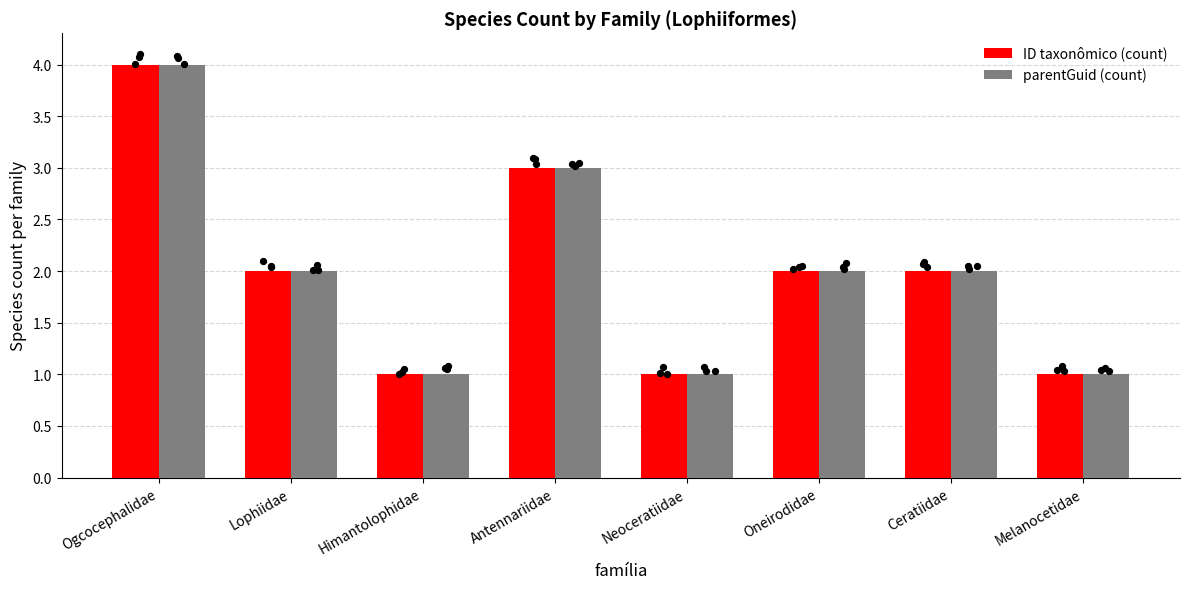

Is the value of parentGuid (count) at Oneirodidae greater than the value of ID taxonômico (count) at Himantolophidae?

Yes